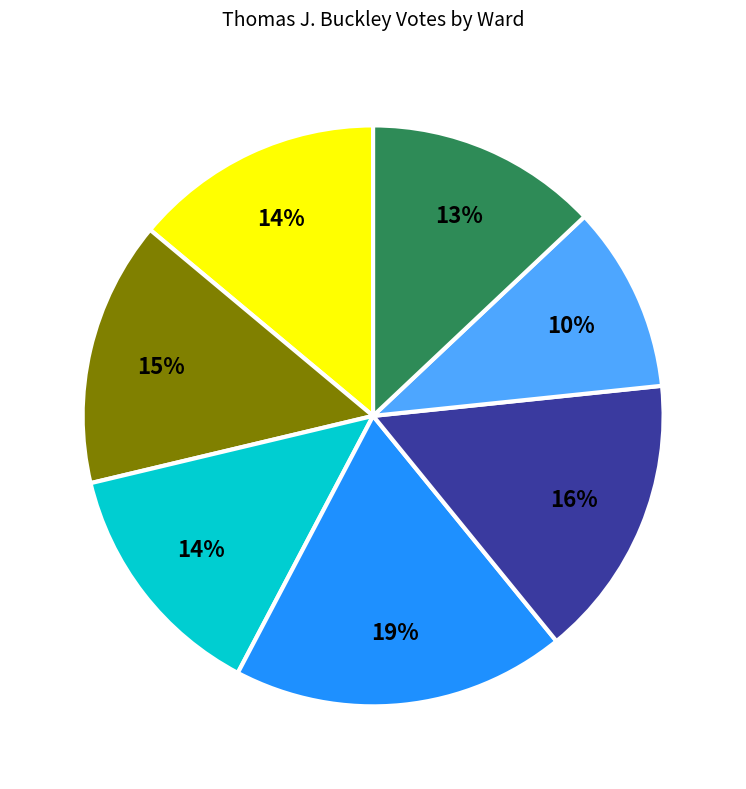

How many slices are in this pie chart?

7